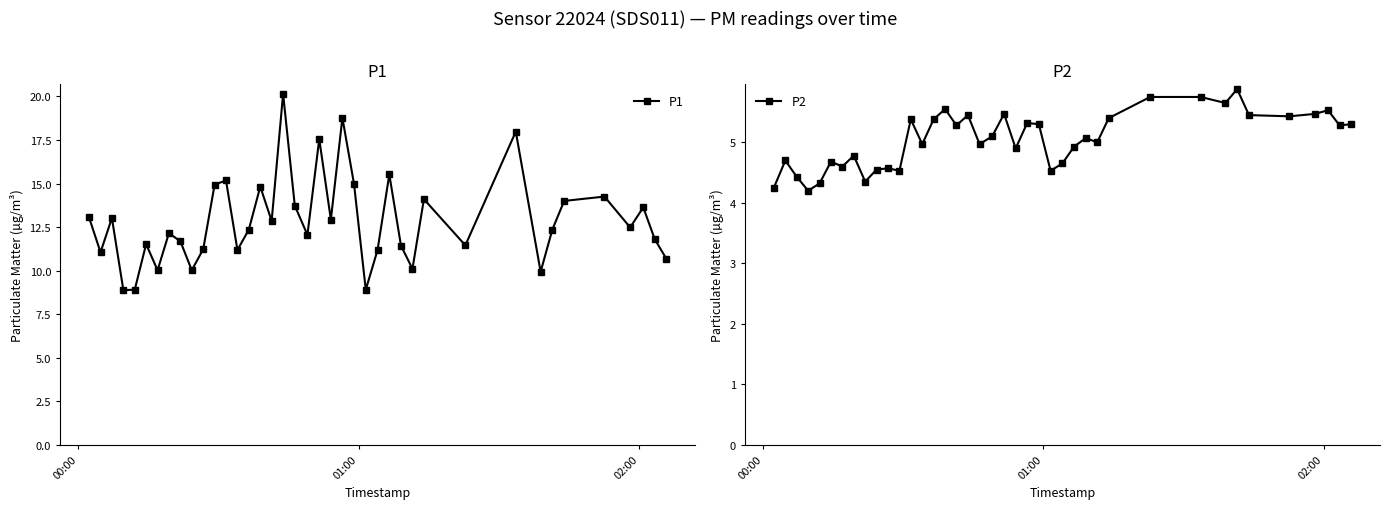

Count the number of categories in the chart.

40